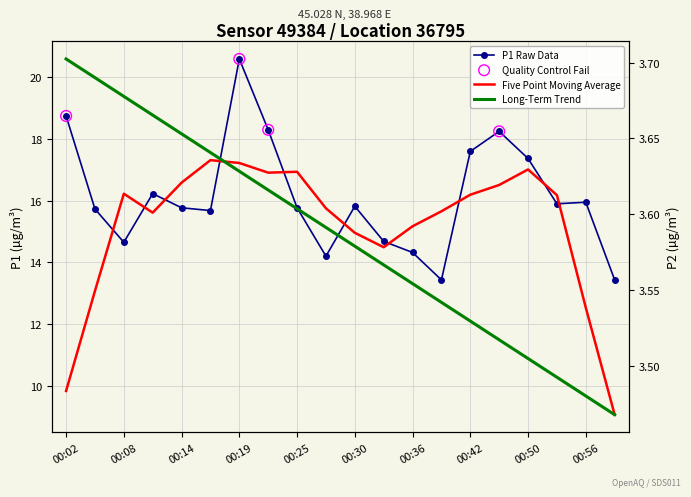

What is the ratio of the value at 00:33 to the value at 00:08?

1.0